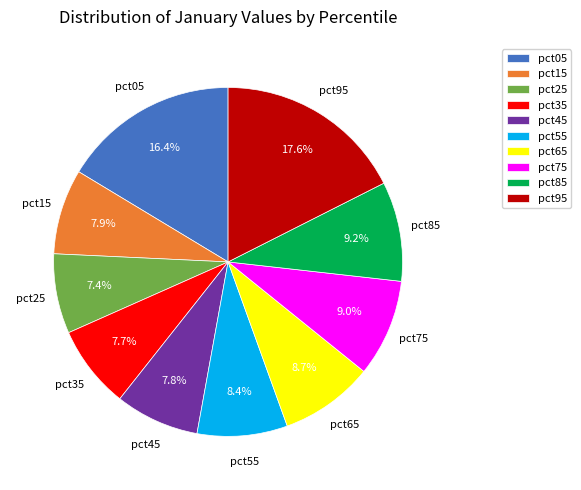

To the nearest percent, what is the combined percentage of pct35 and pct95?

25%